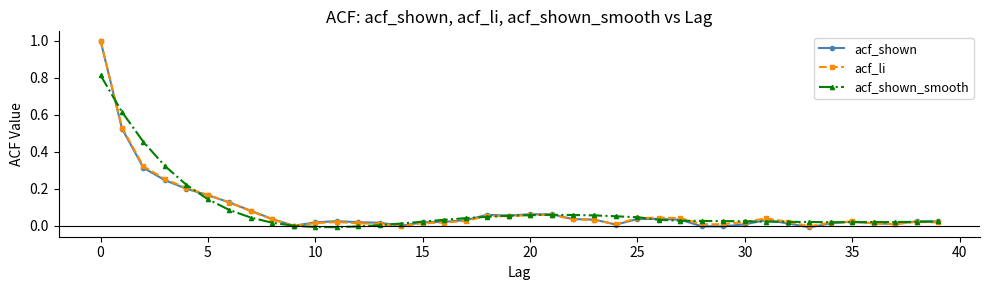

True or false: acf_shown has more than 2 points higher than both neighbors.

True